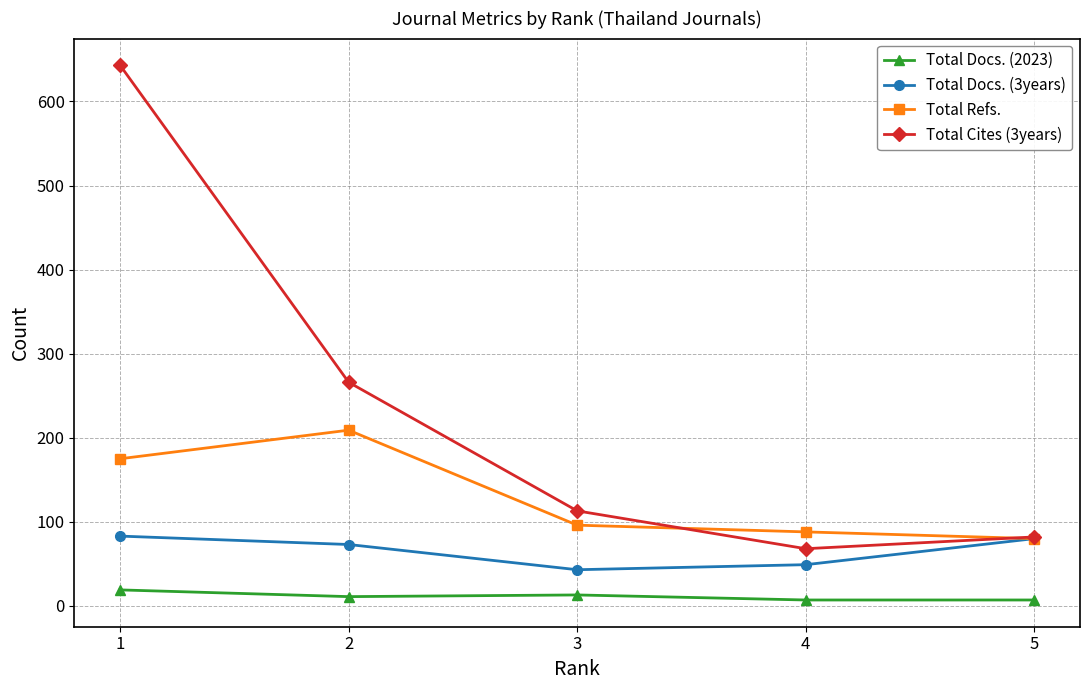

True or false: Total Docs. (2023) and Total Docs. (3years) intersect in this chart.

False